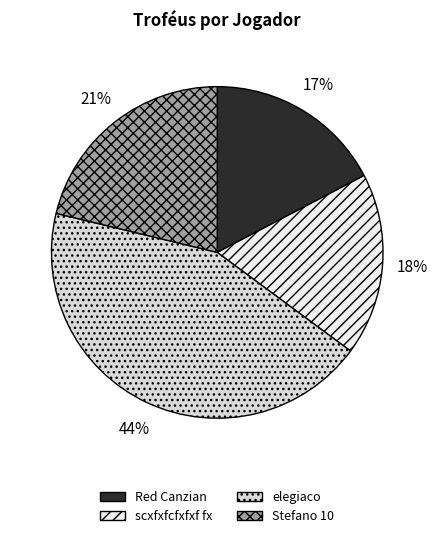

Is there any slice that represents more than half of the pie?

No